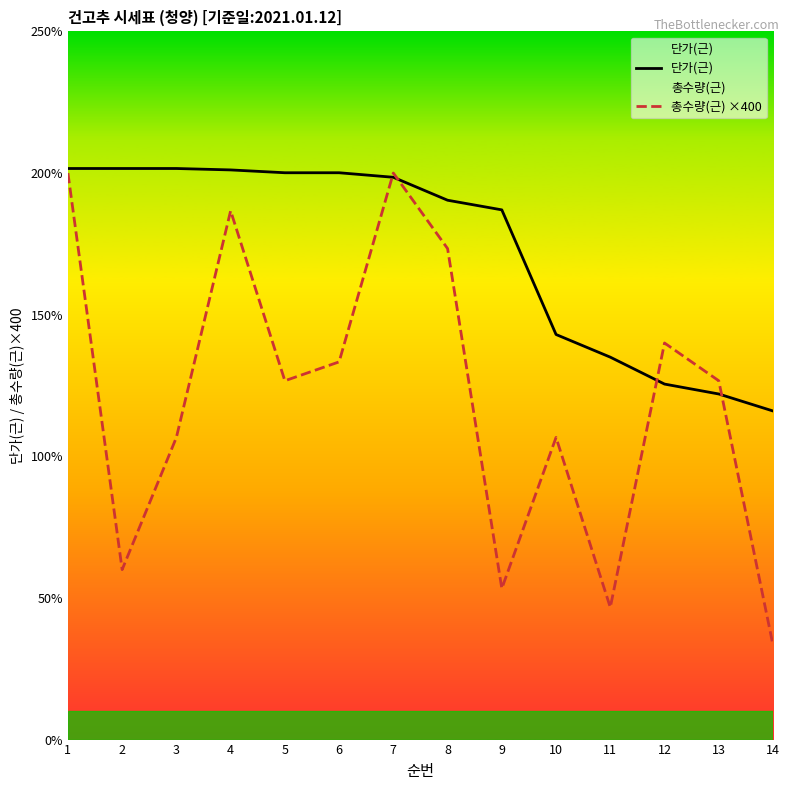

What is the total value across all series at 2?

26160.0